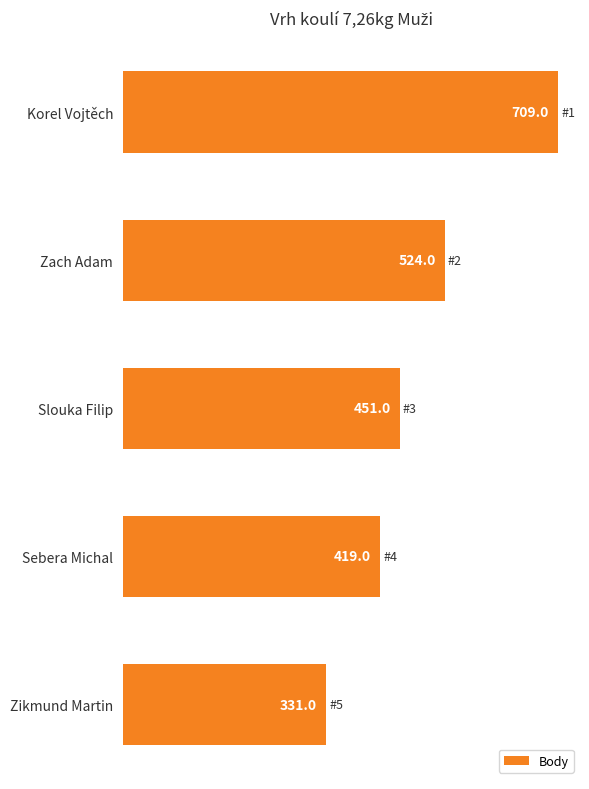

True or false: the data shows 709 at Korel Vojtěch.

True